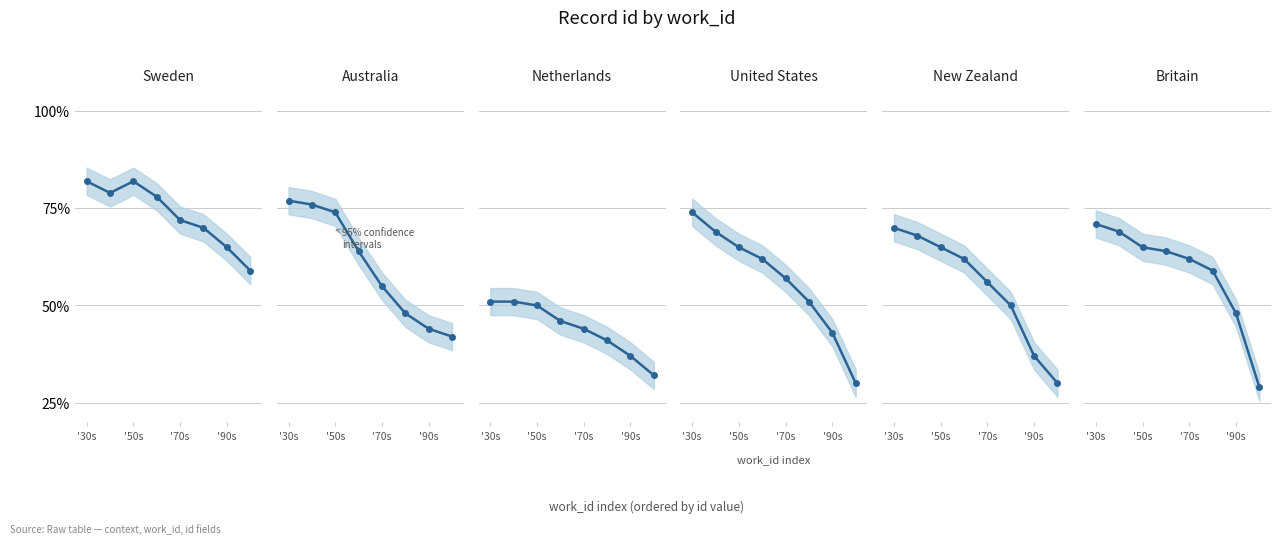

True or false: Australia and Britain cross at least once.

True